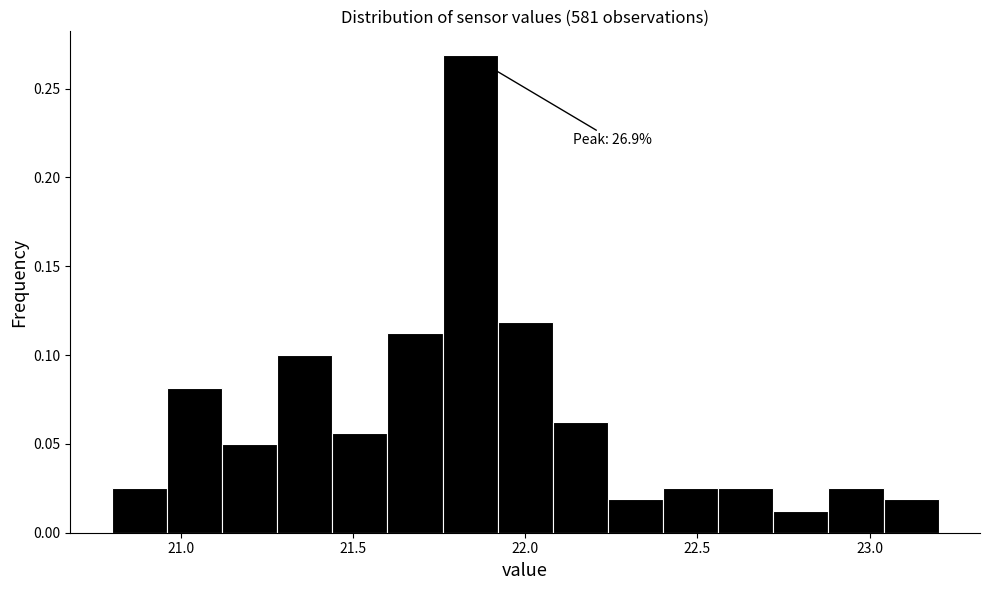

Around what value on the x-axis is the tallest bar? Give the approximate position of its centre, as read against the axis.

21.85